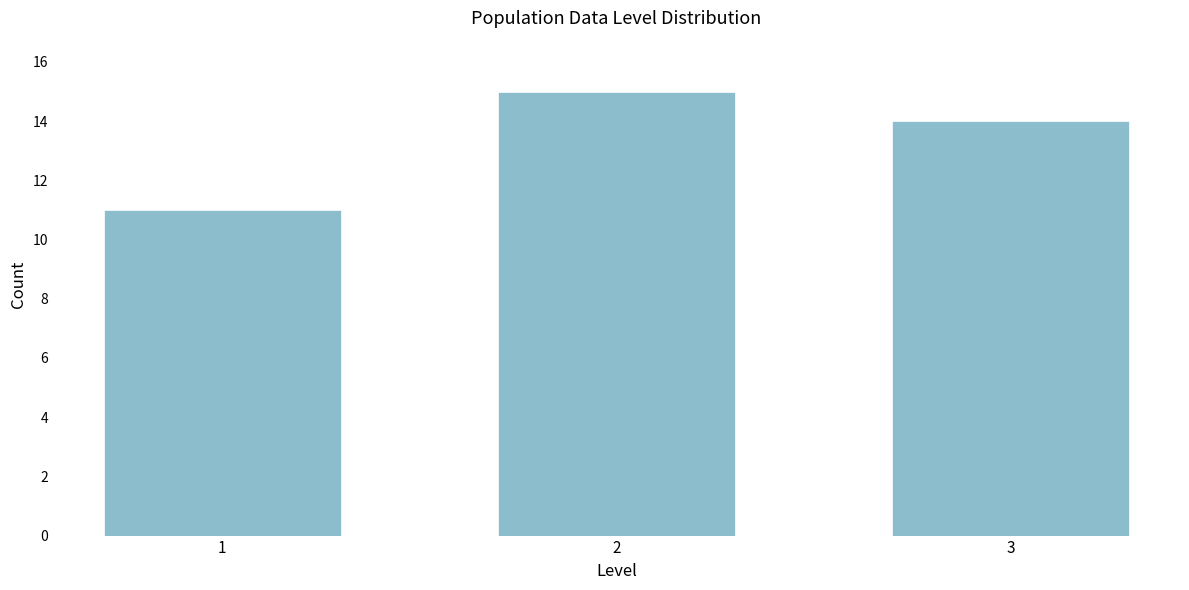

Reading left to right, extract all data points from this chart.

1=11	2=15	3=14